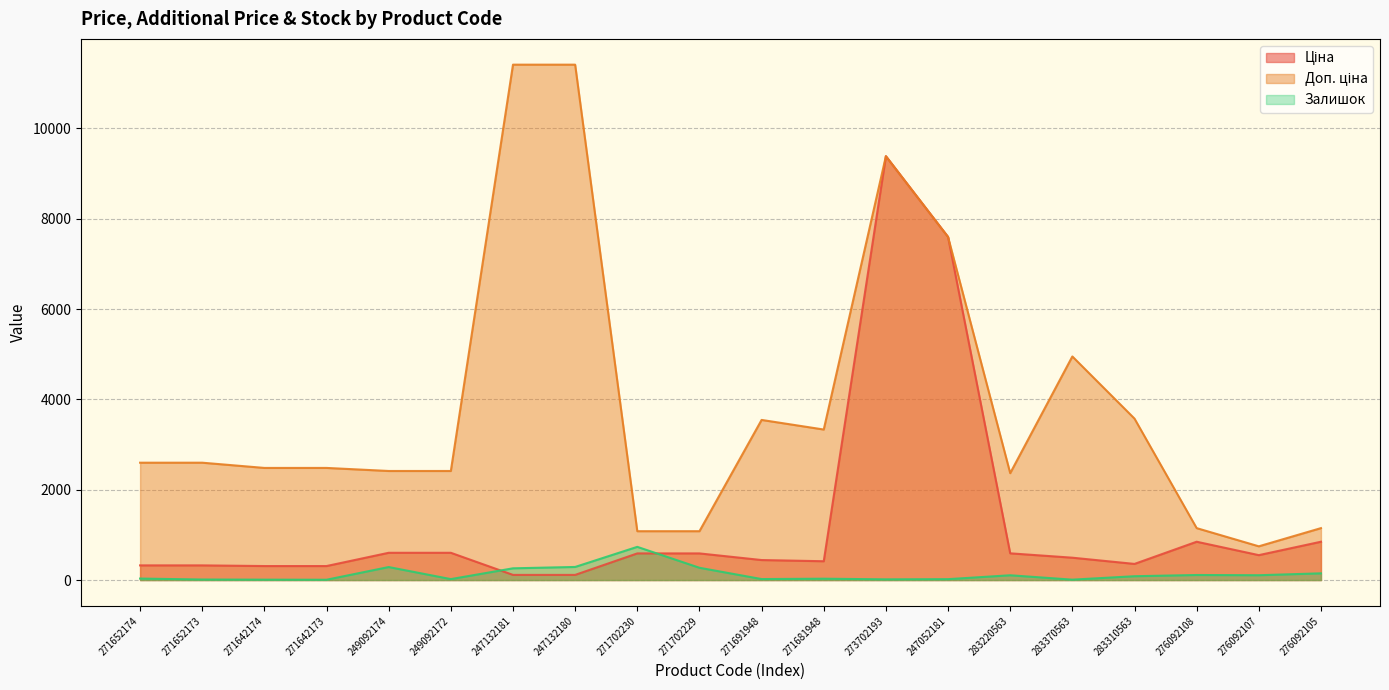

True or false: Доп. ціна has a value of 2482.4 at 271642174.

True